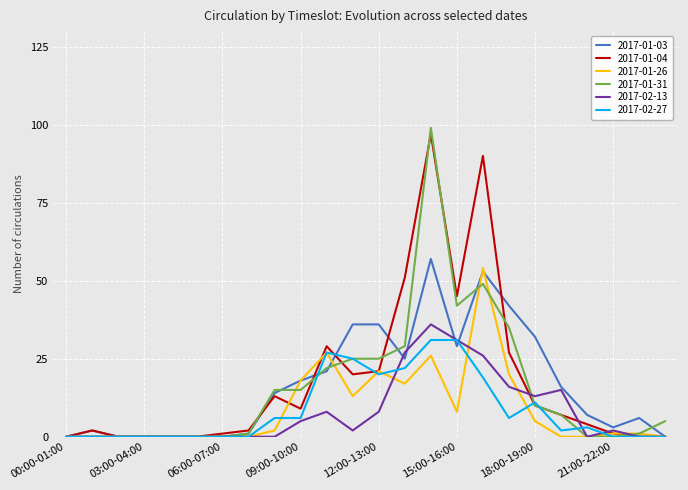

What is the maximum value for 2017-02-27?

31